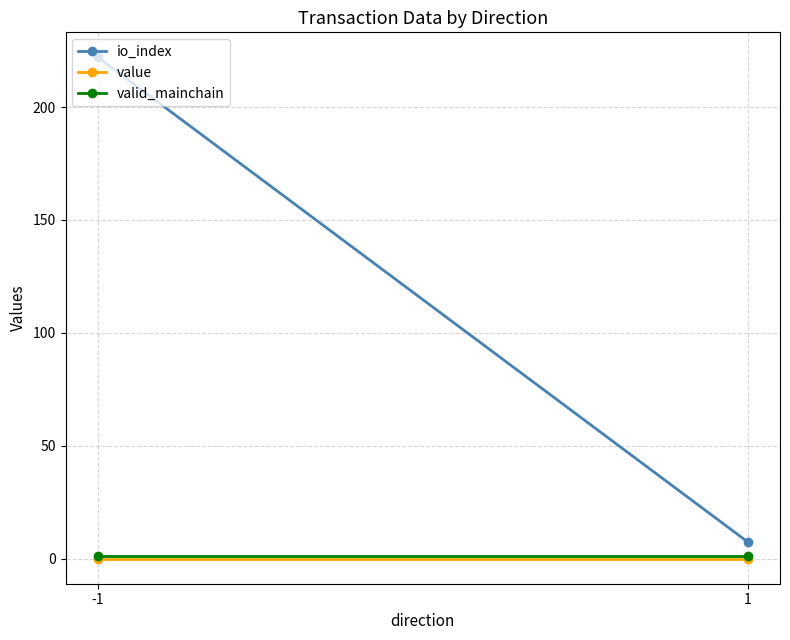

Rank the categories by valid_mainchain value from lowest to highest.

-1, 1